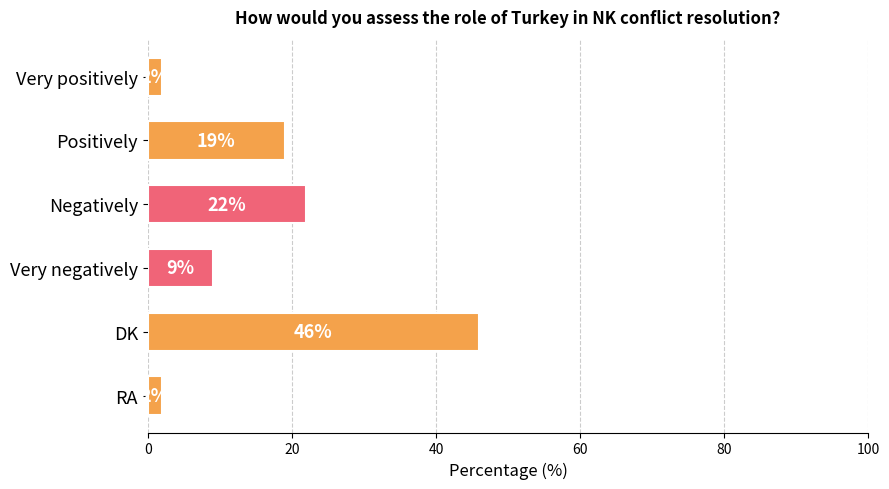

What is the label of the 5th bar from the top?

DK